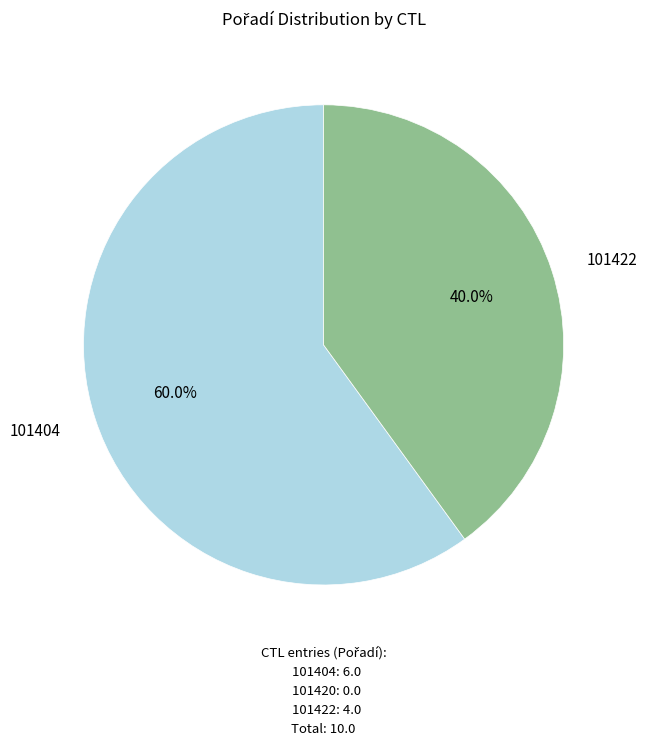

Which category has the biggest portion of the pie?

101404